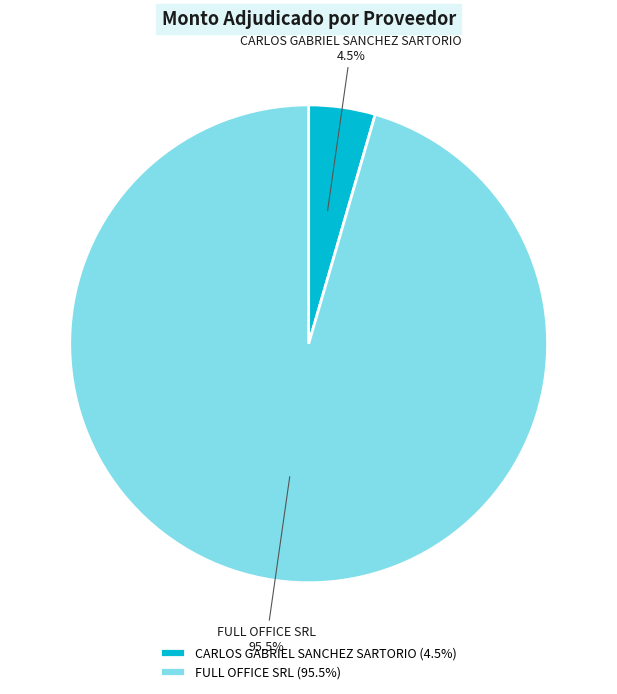

What is the smallest slice in the pie chart?

CARLOS GABRIEL SANCHEZ SARTORIO